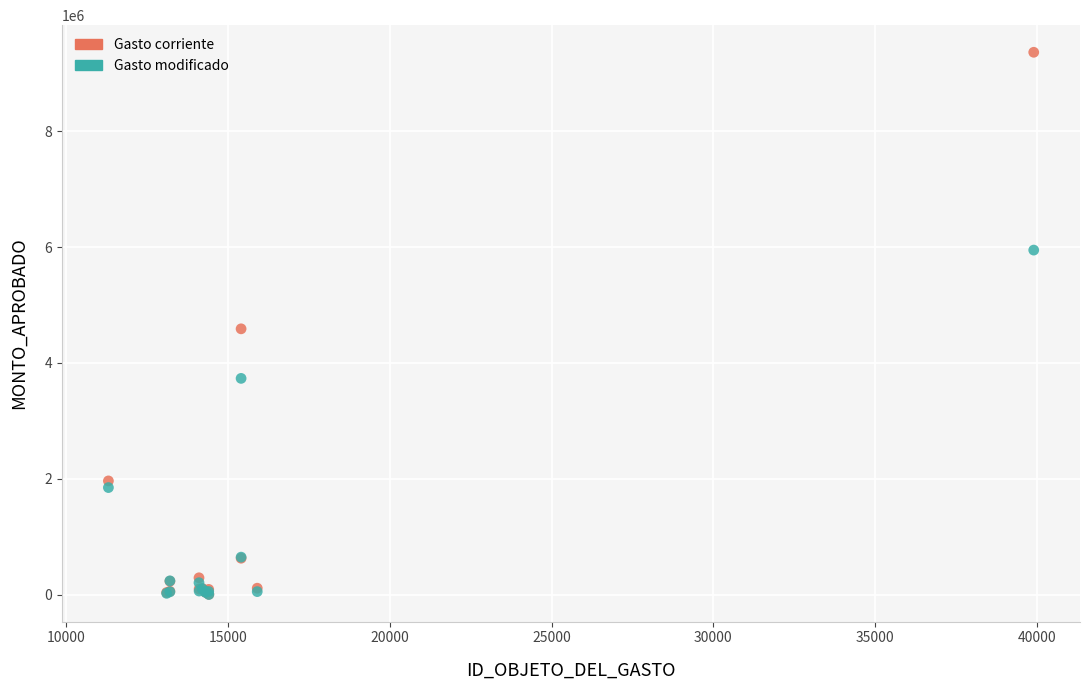

In the Gasto modificado series, what Y value is closest to 2975262?

3732974